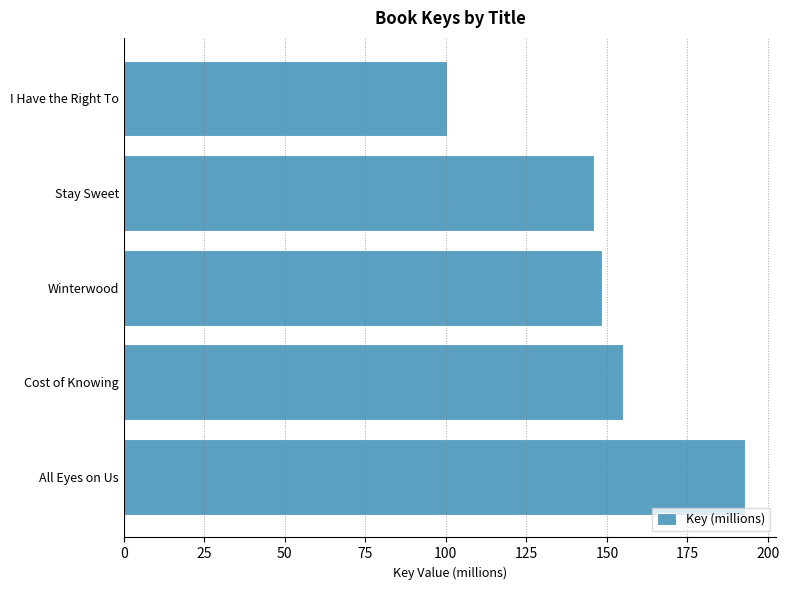

Reading top to bottom, extract all data points from this chart.

I Have the Right To=100.2	Stay Sweet=146.1	Winterwood=148.3	Cost of Knowing=155.1	All Eyes on Us=193.0